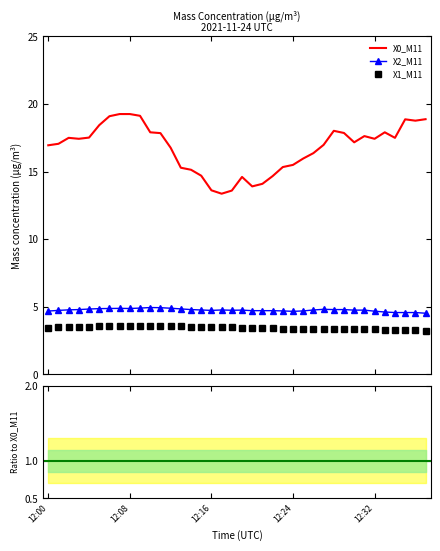

How many interior local valleys does the X0_M11 series have?

7